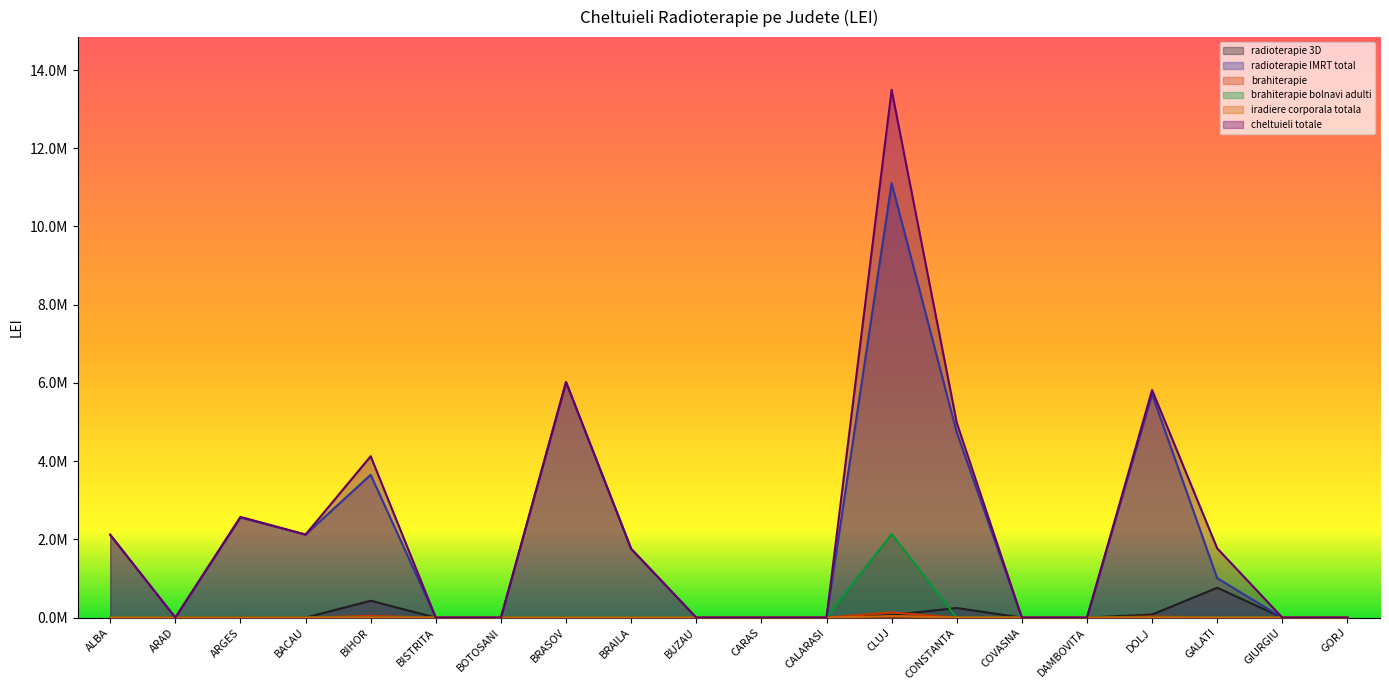

How many data points in radioterapie IMRT total are less than 1006720?

10